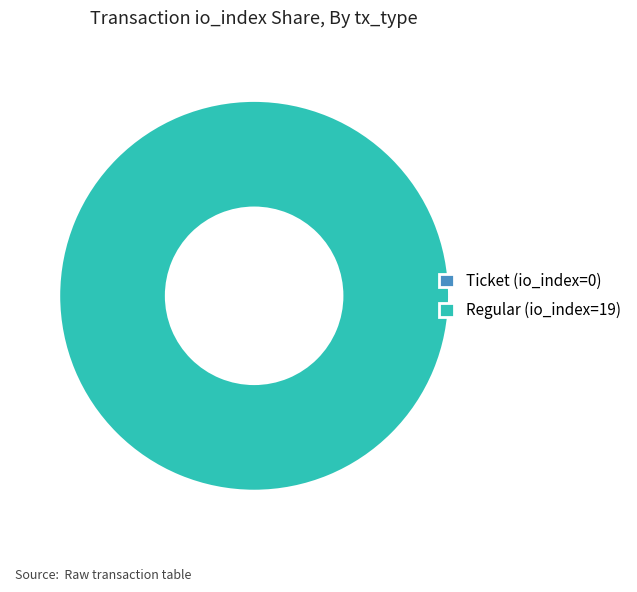

Count the number of slices in the pie.

2